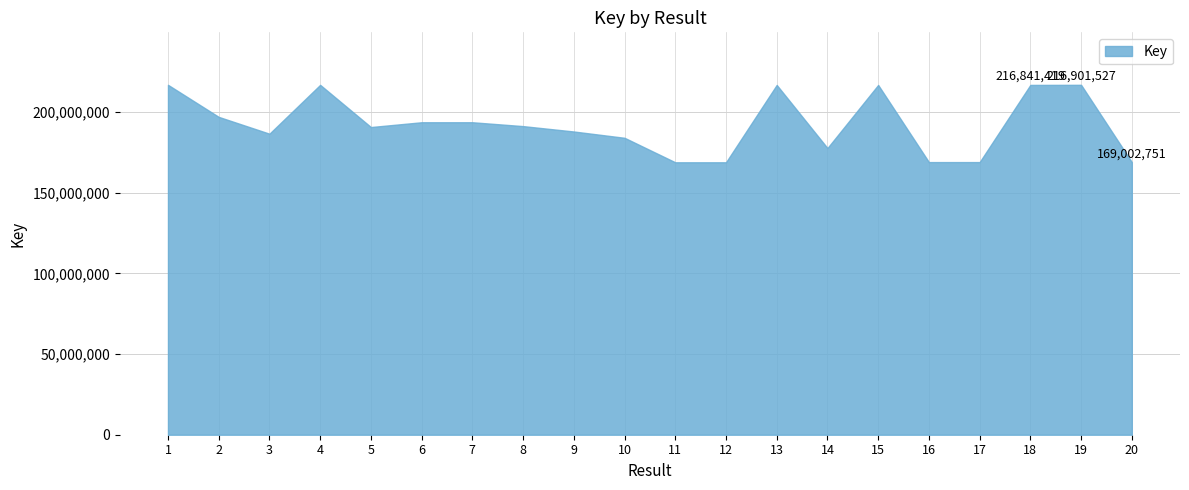

What is the sum of the values at 4 and 2?

413906633